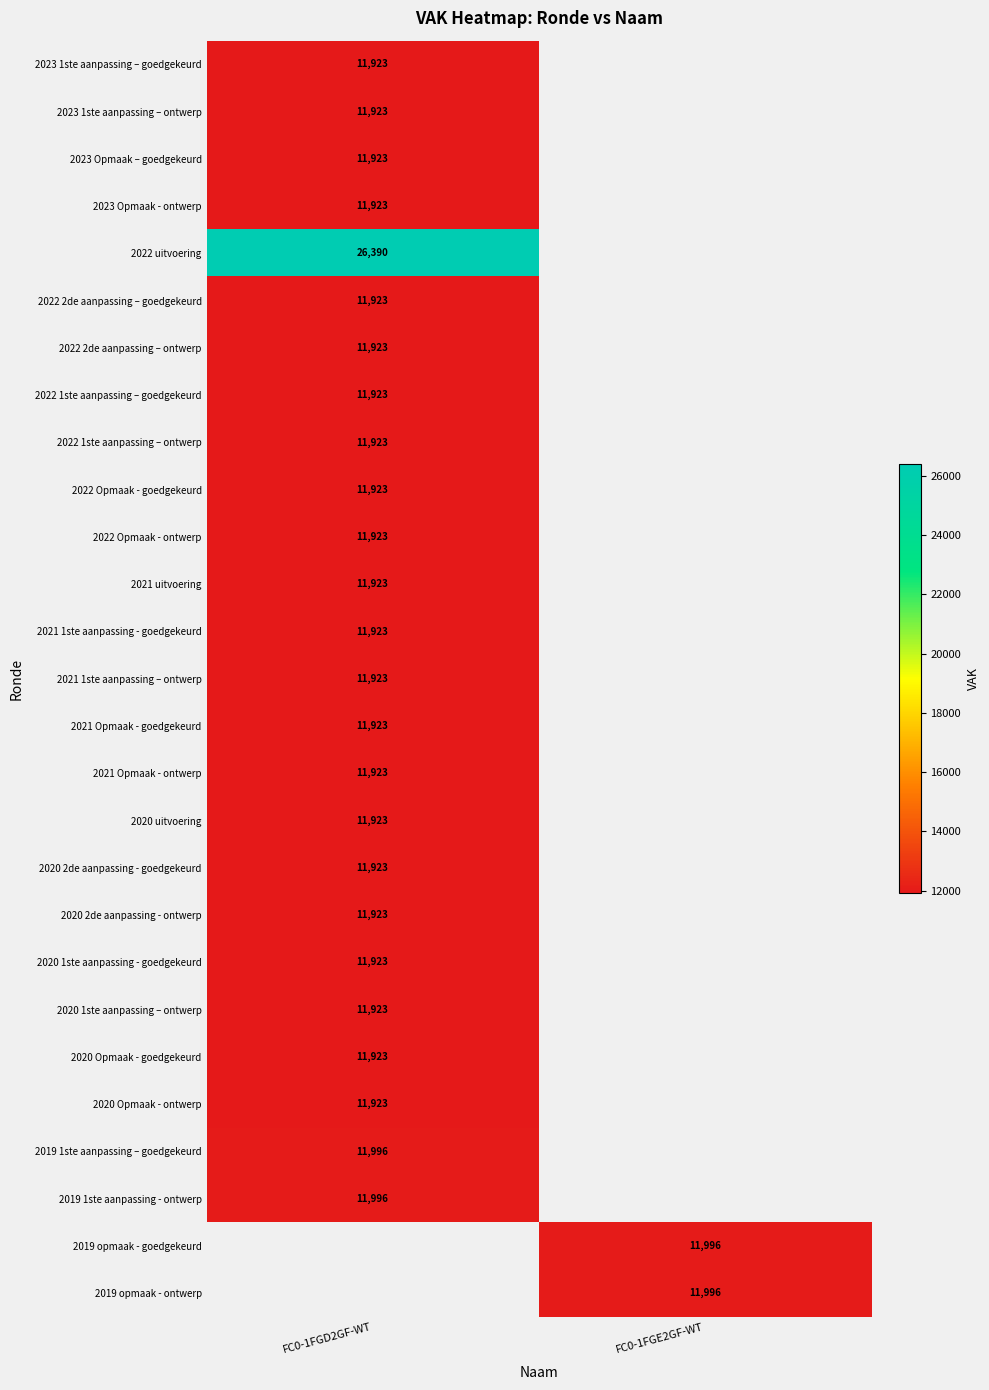

What is the minimum value shown in the chart?

11923.0